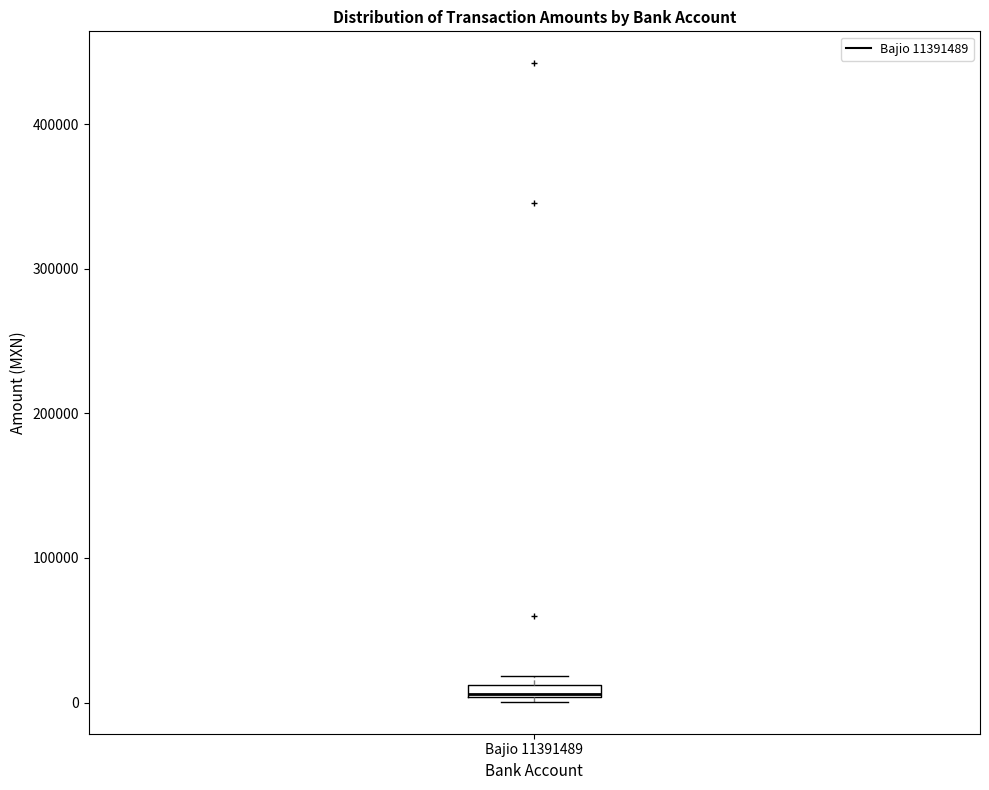

Where is the upper edge of the box for Bajio 11391489 on the y-axis? The values are not printed on the chart, so give them approximately, as read against the axis.

10000